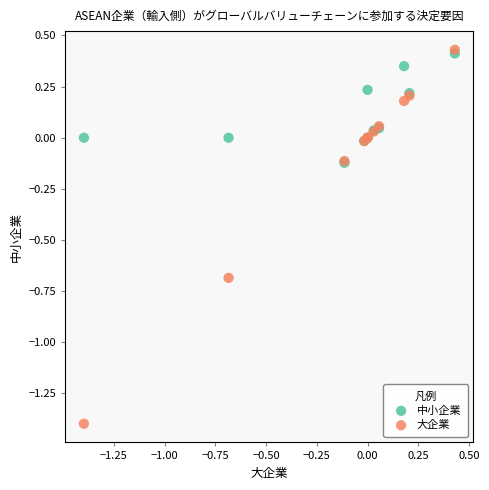

Which series contains the lowest Y value?

大企業